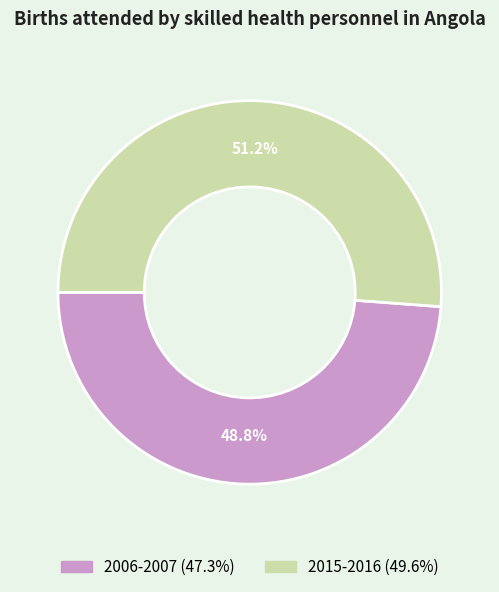

To the nearest percent, what portion does 2006-2007 represent?

49%